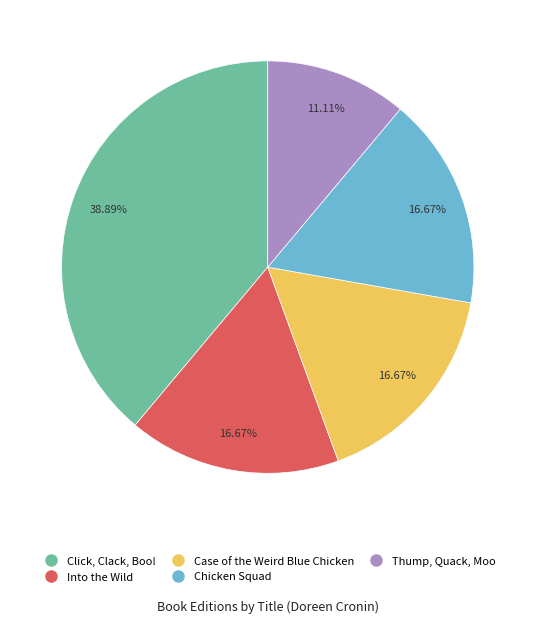

How many slices are in this pie chart?

5